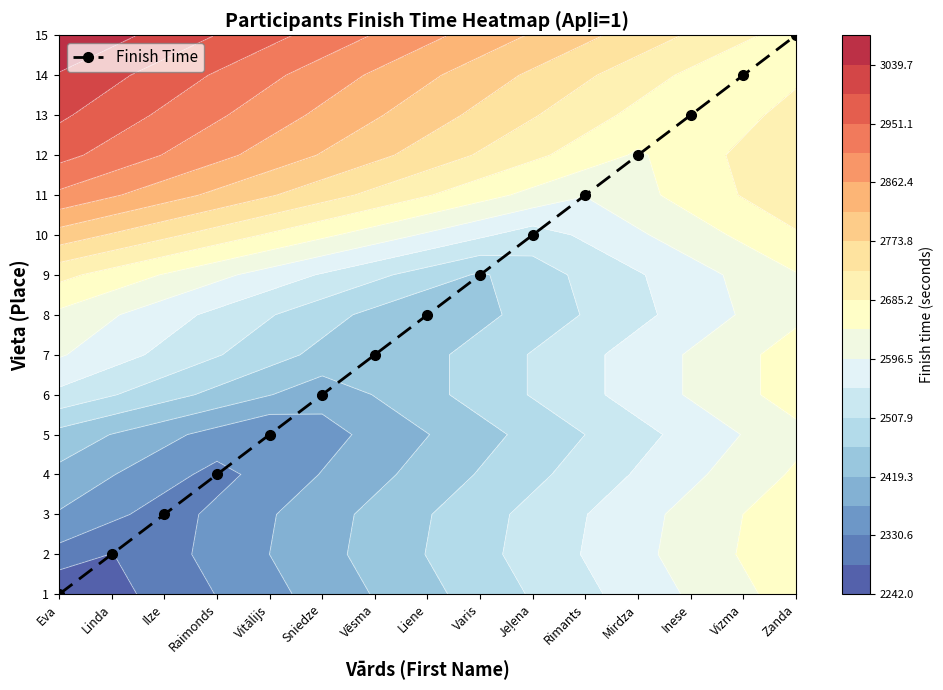

True or false: the data shows 16 at Inese.

False